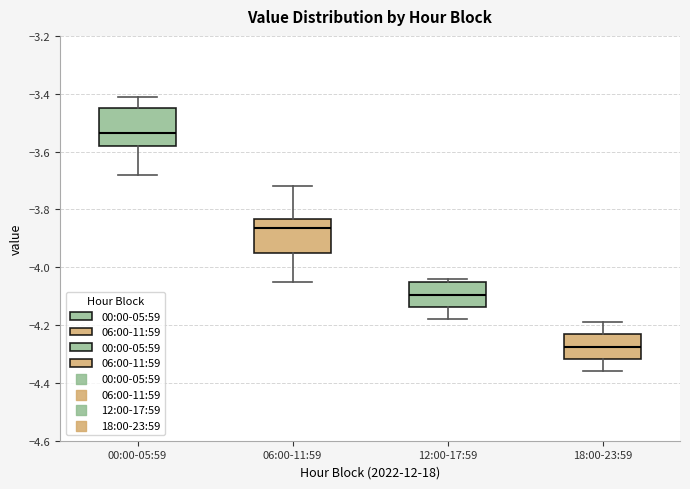

Where does the median line of the box for 06:00-11:59 sit on the y-axis? The values are not printed on the chart, so give them approximately, as read against the axis.

-3.86